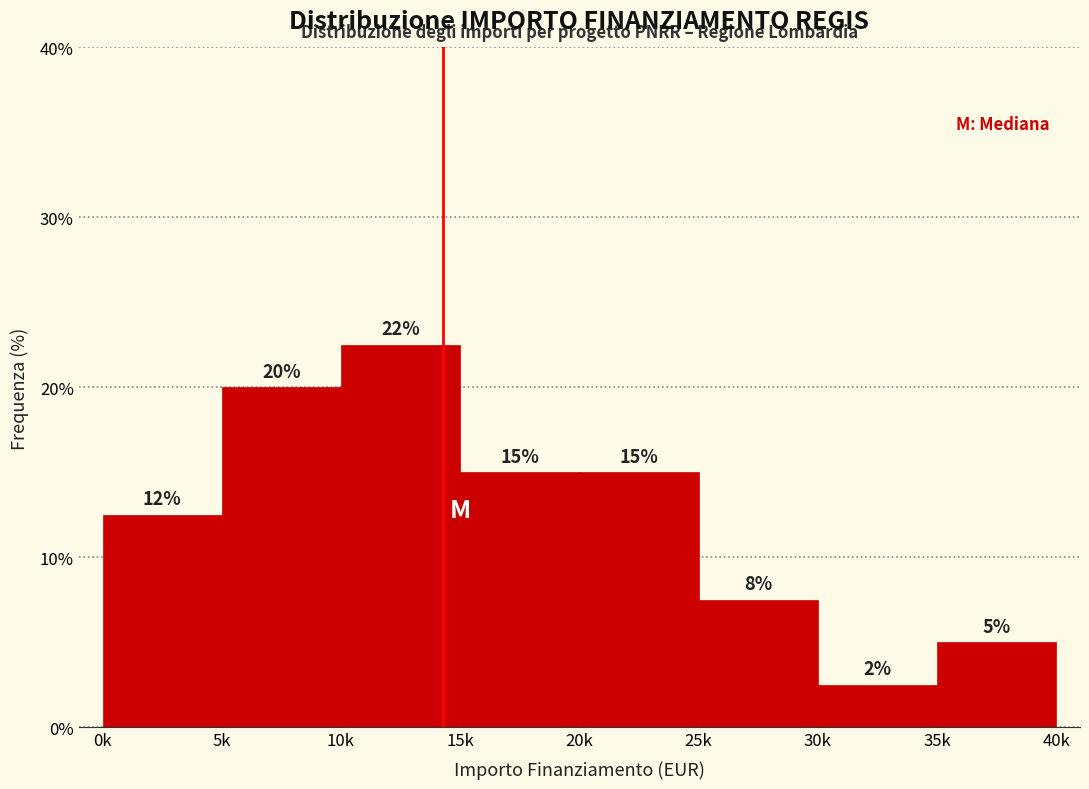

What is the label of the 4th bar from the left?

15k